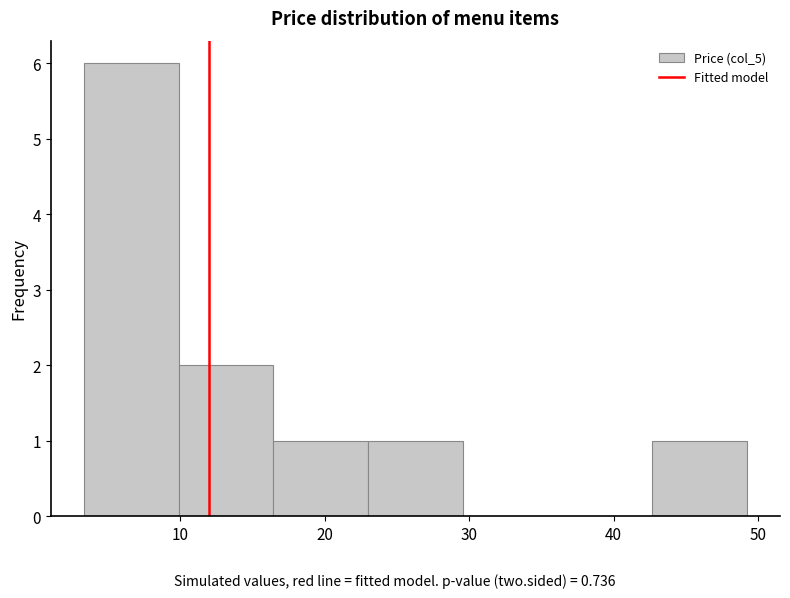

What is the height of the bar covering 10 to 16 on the x-axis? Neither the bar edges nor the heights are printed on the chart, so give them approximately, as read against the axes.

2